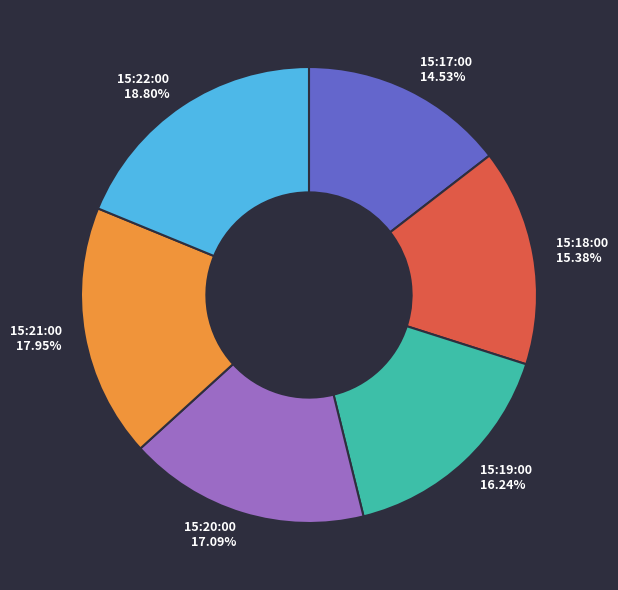

To the nearest percent, what is the average slice percentage?

17%